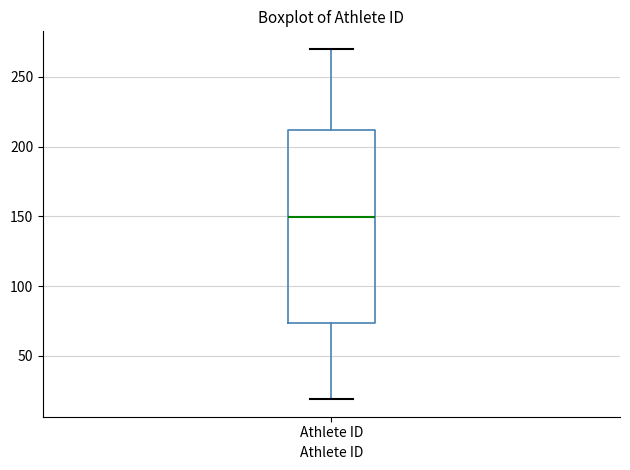

Transcribe this box plot: give where the median line is, the range the box spans, and where the two whiskers end, as read against the y-axis. The values are not printed on the chart, so give them approximately, as read against the axis.

median 150, box 75 to 210, whiskers 20 to 270